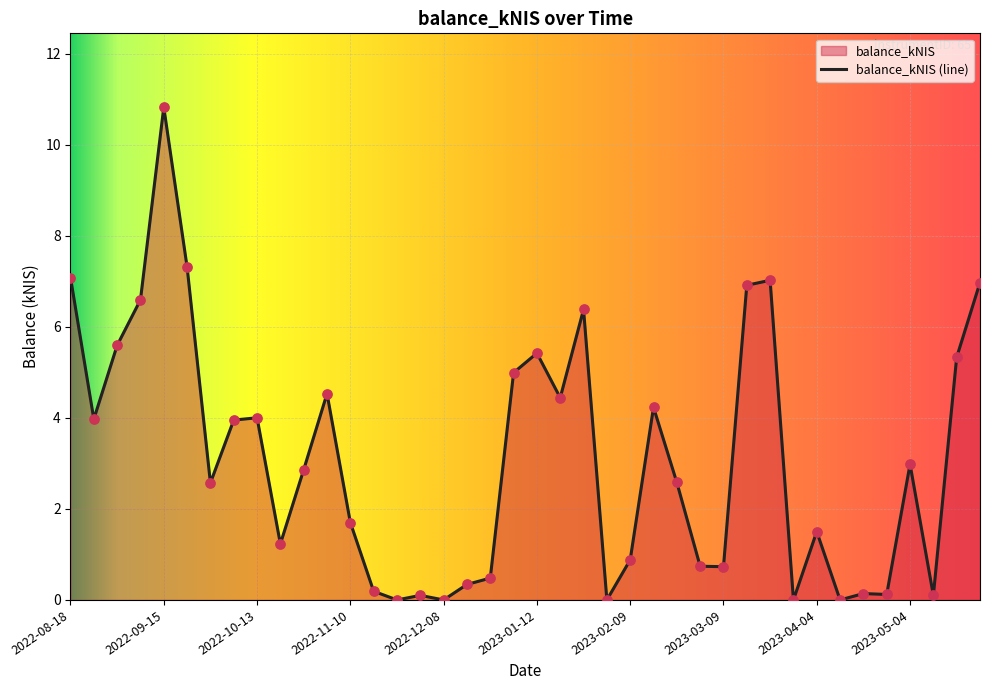

What is the change in value from 2022-10-06 to 2023-01-12?

+1.5